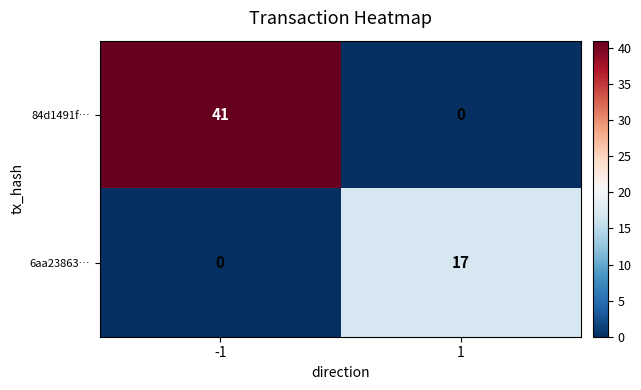

What is the spread (max minus min) of values at -1?

41